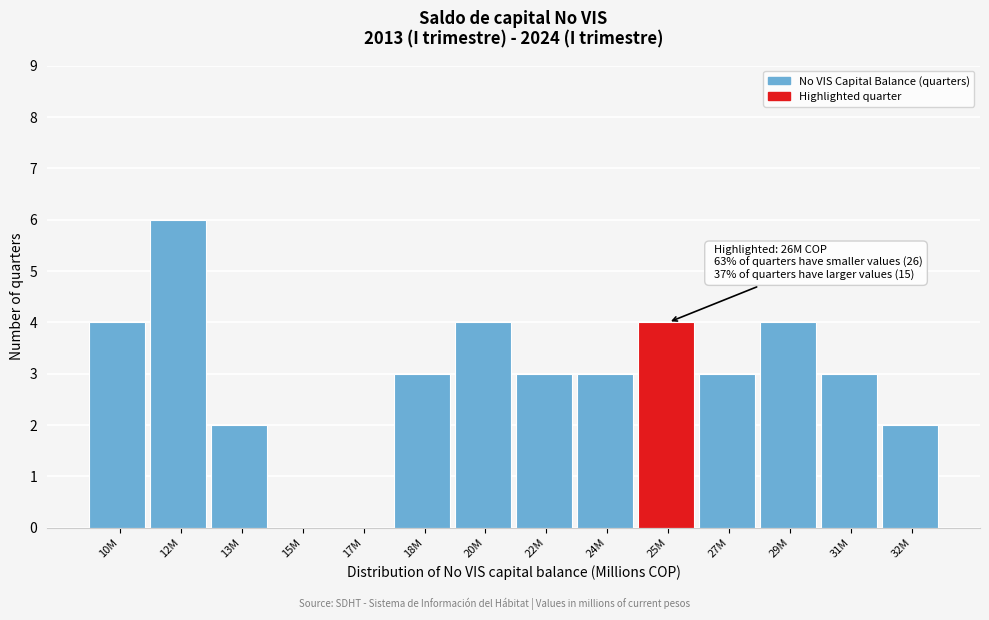

Reading left to right, transcribe all the data shown in this chart.

10M=4	12M=6	13M=2	15M=0	17M=0	18M=3	20M=4	22M=3	24M=3	25M=4	27M=3	29M=4	31M=3	32M=2